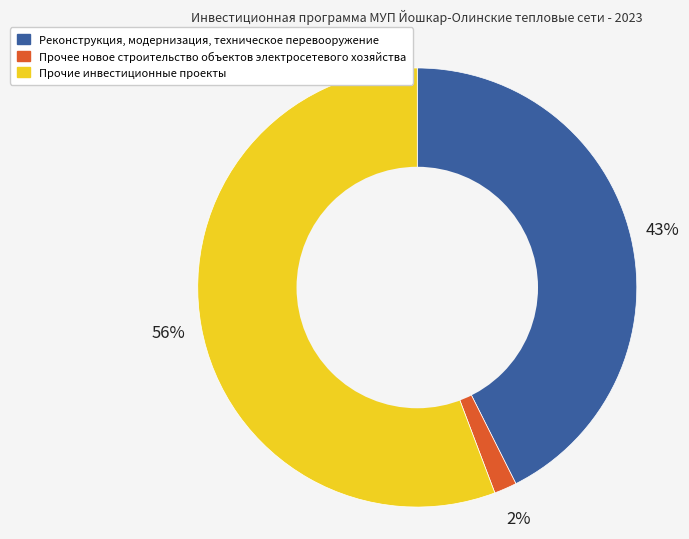

Is the sum of Реконструкция, модернизация, техническое перевооружение and Прочие инвестиционные проекты greater than half?

Yes